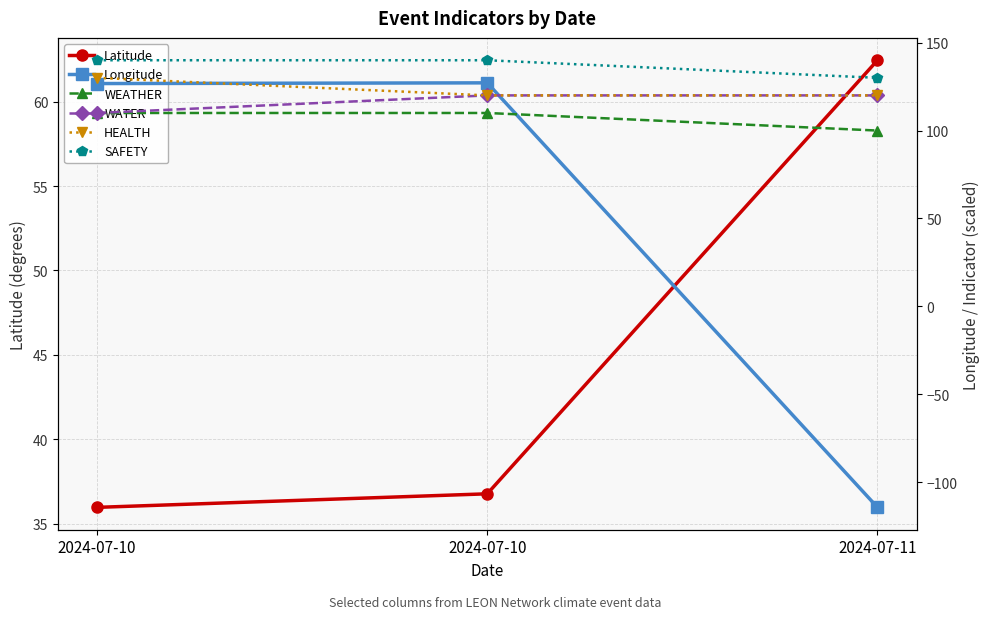

What is the difference between the second highest and minimum values in the Longitude series?

241.1